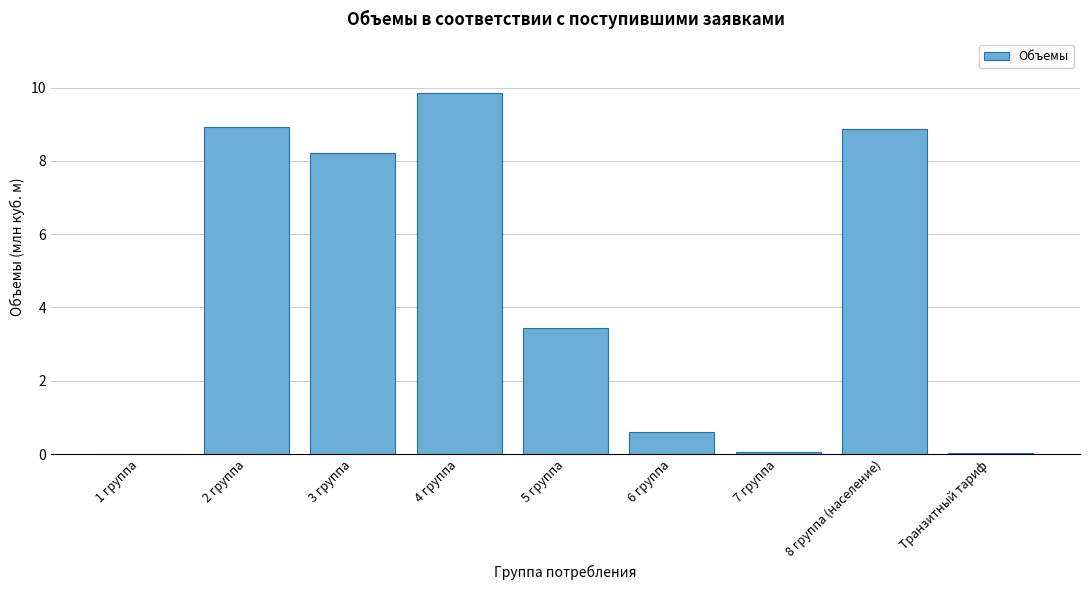

The value at 1 группа is 0.0. True or false?

True